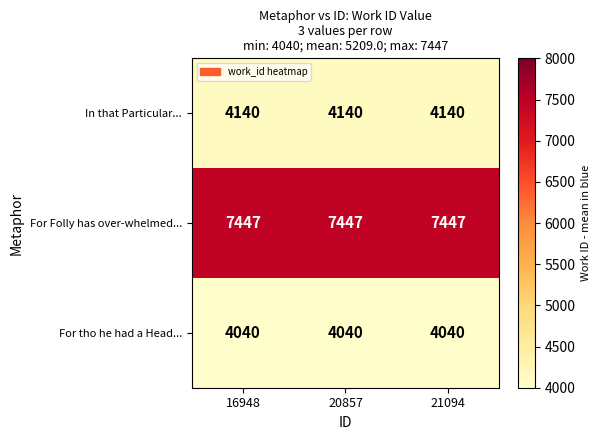

Is it true that For Folly has over-whelmed... equals 13210 at 20857?

False